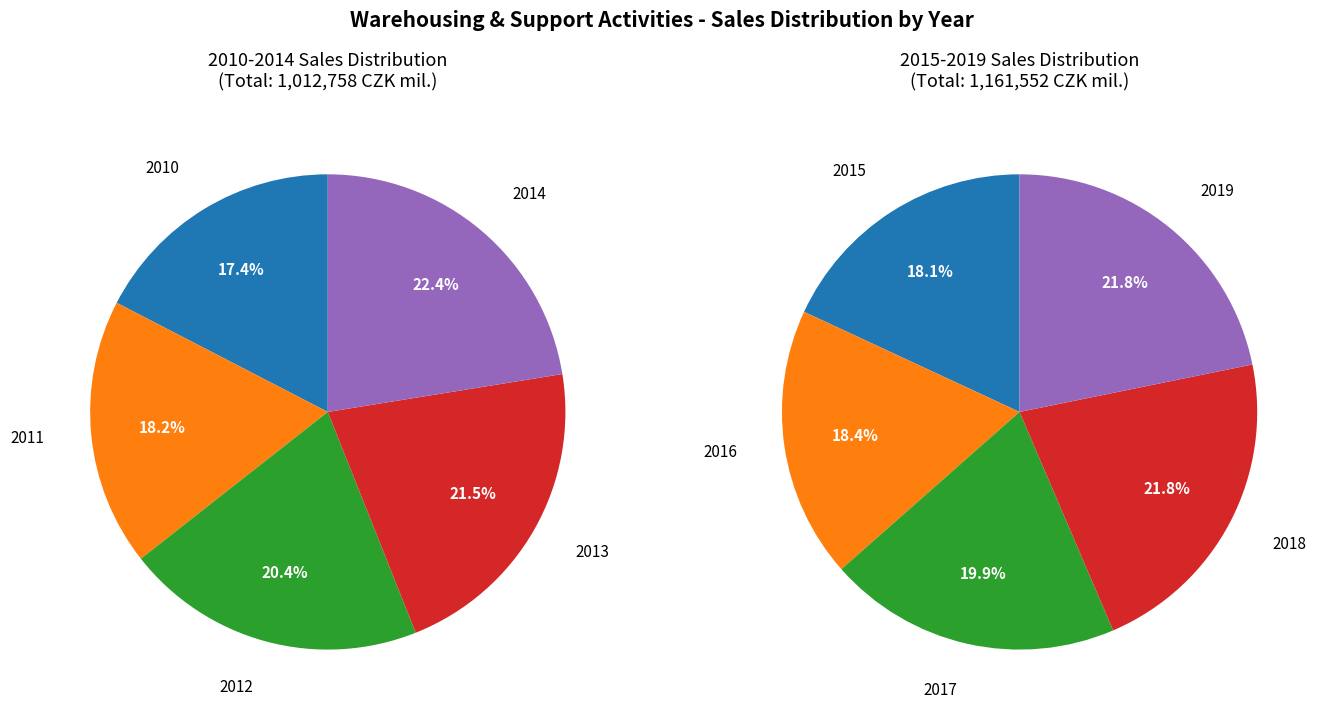

The 2012 slice represents 1% of the pie. True or false?

False